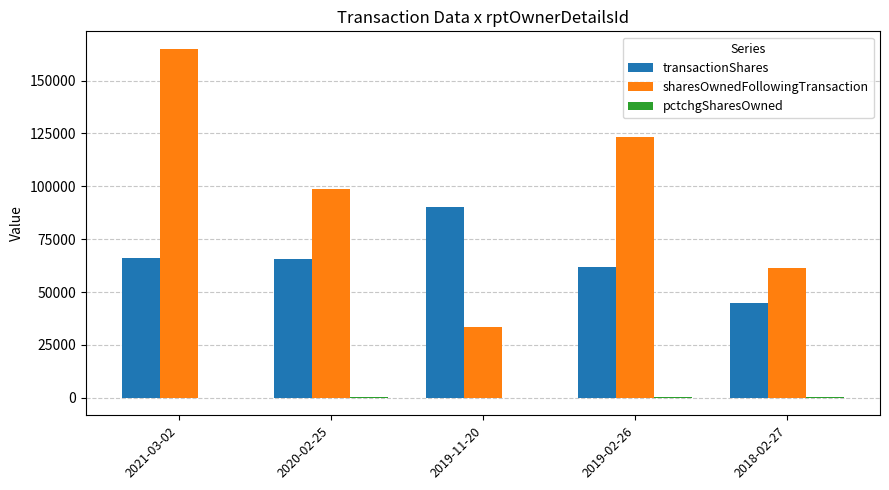

What is the sum of all sharesOwnedFollowingTransaction values?

482359